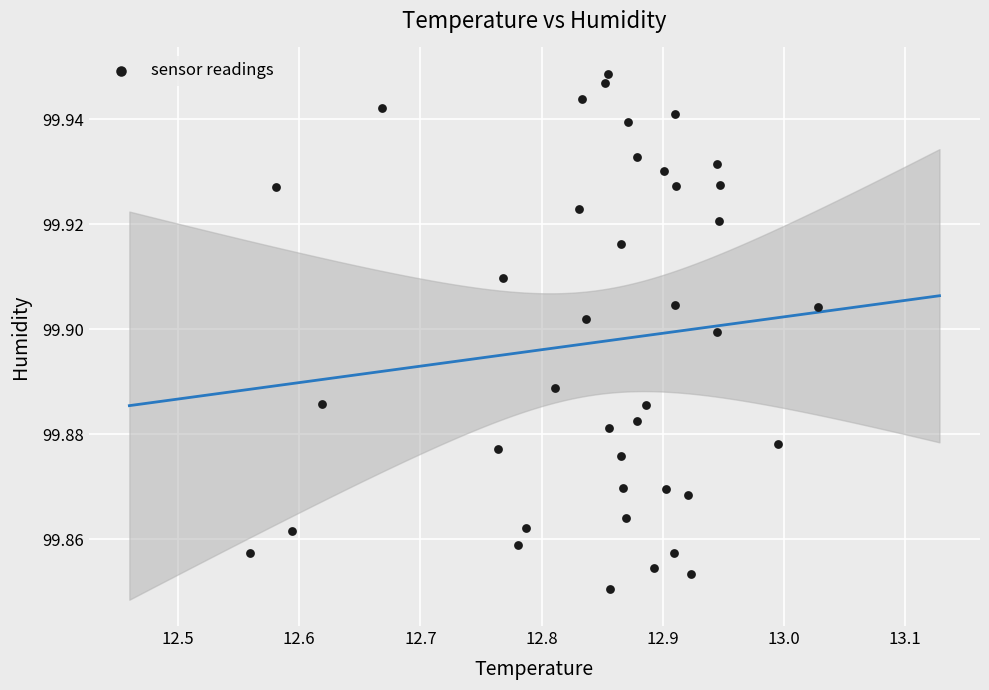

What is the range of X values (max minus min)?

0.5